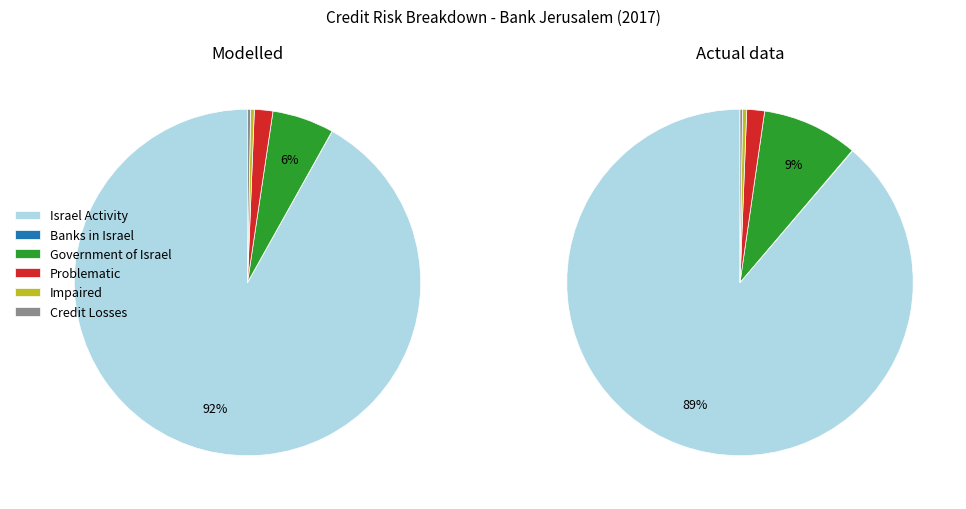

Between פעילות בישראל and פגום, which series saw the biggest shift?

Modelled